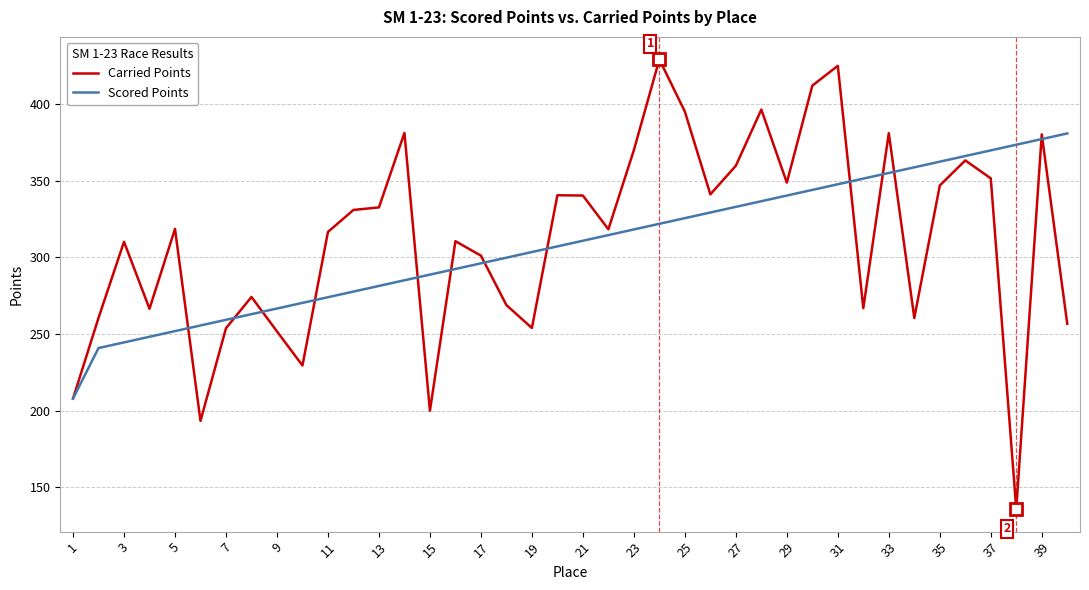

Rank the series by their maximum value, from highest to lowest.

Carried Points, Scored Points